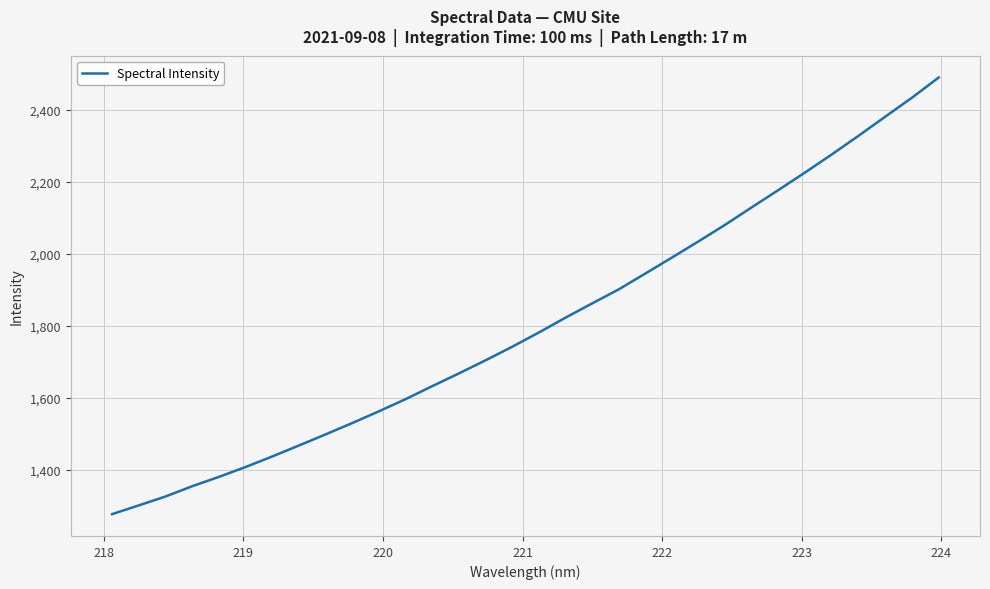

What is the minimum value shown in the chart?

1277.3